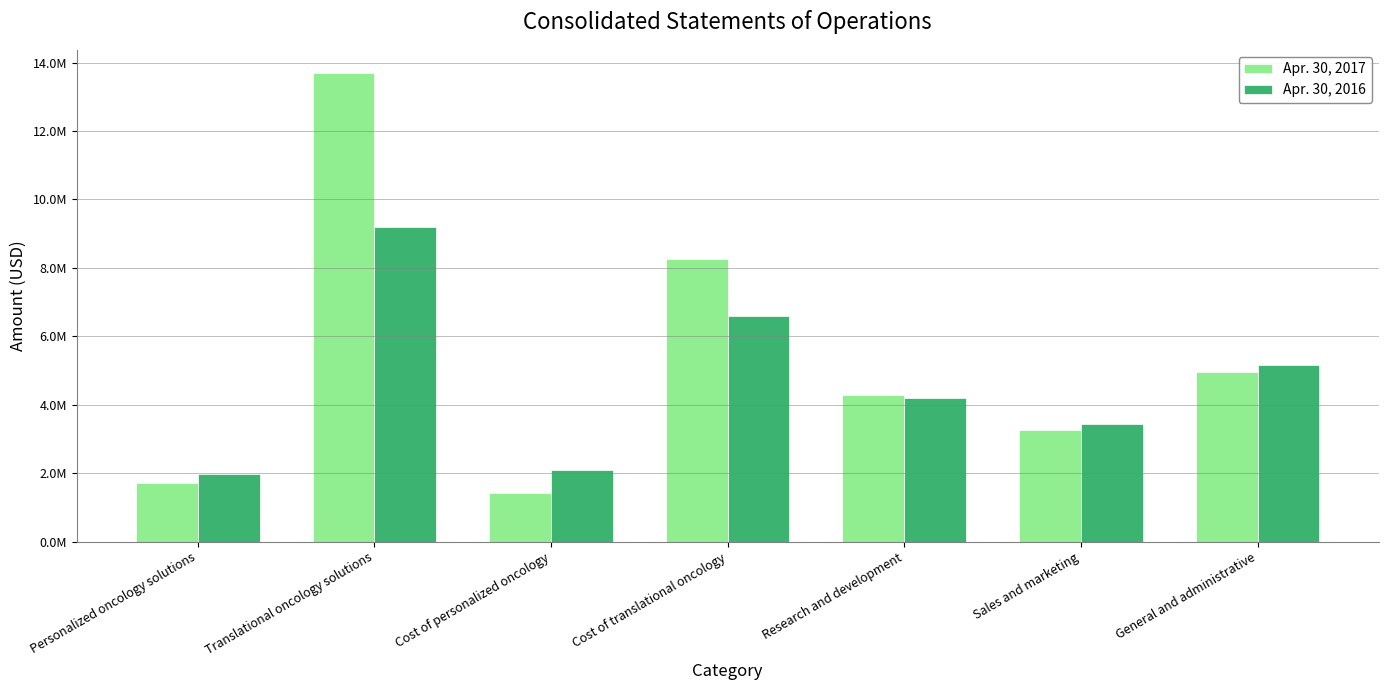

Between Cost of personalized oncology and Cost of translational oncology, which is larger?

Cost of translational oncology